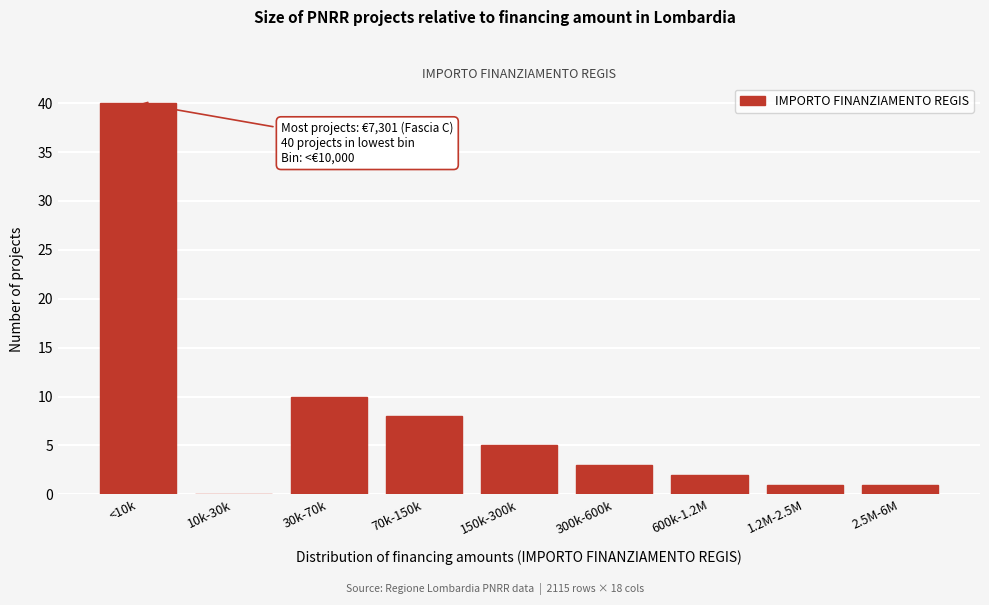

Reading left to right, extract all data points from this chart.

<10k=40	10k-30k=0	30k-70k=10	70k-150k=8	150k-300k=5	300k-600k=3	600k-1.2M=2	1.2M-2.5M=1	2.5M-6M=1